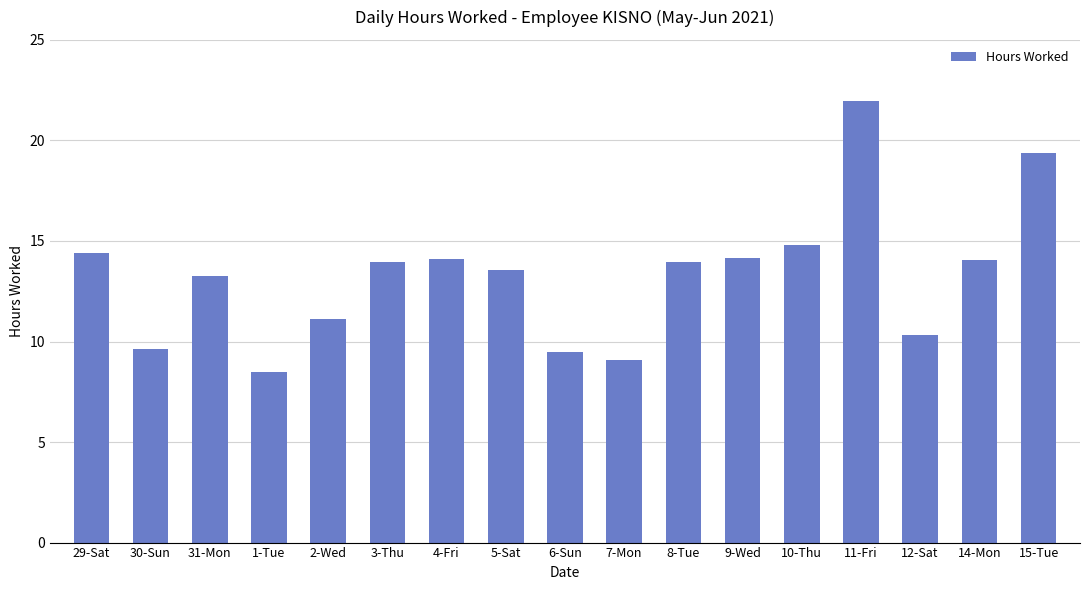

Which label corresponds to the largest value in the chart?

11-Fri